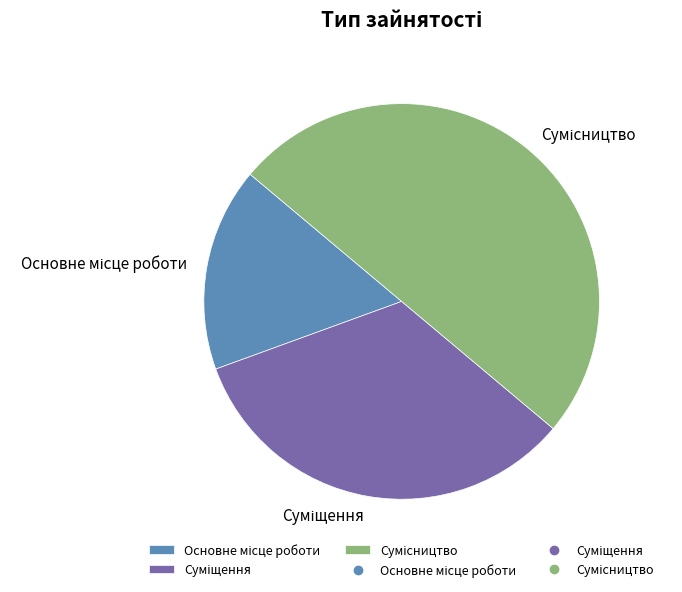

Count the number of slices in the pie.

3